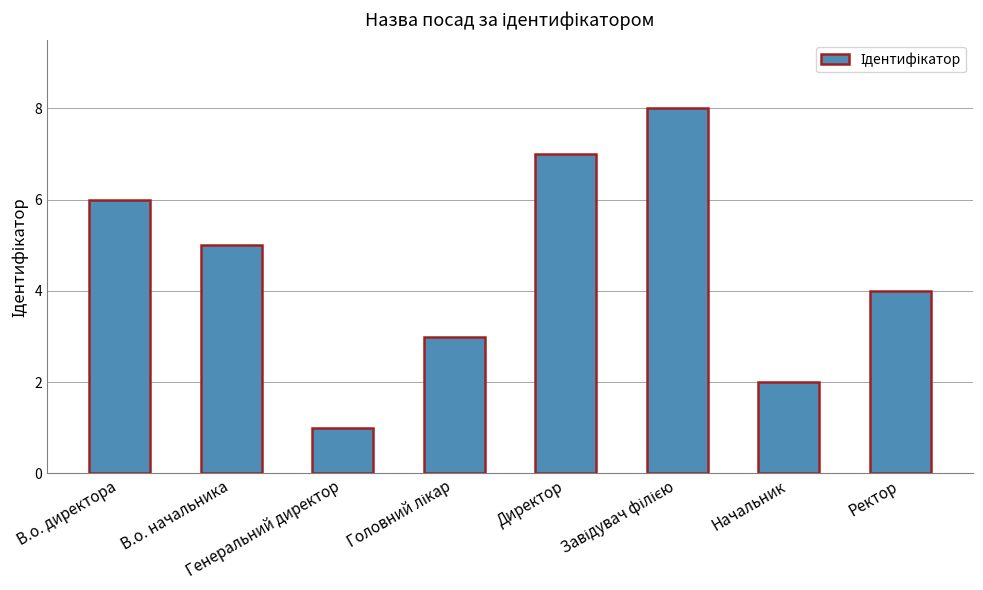

Count the values in the range 3 to 7.

5